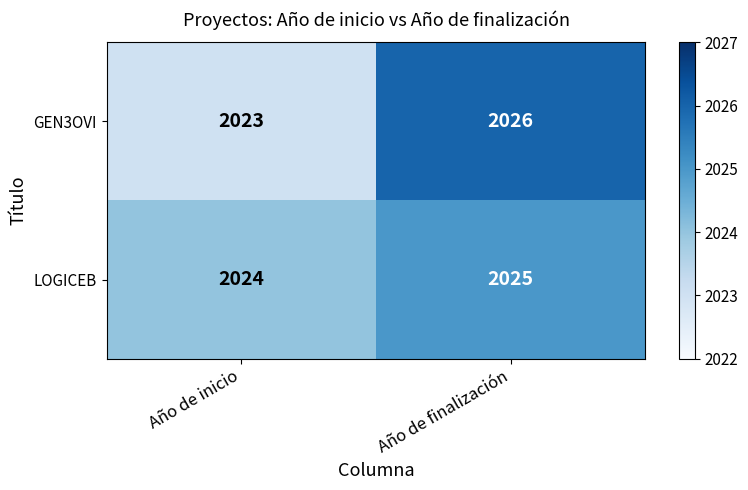

Where is GEN3OVI nearest to the value 2024?

Año de inicio